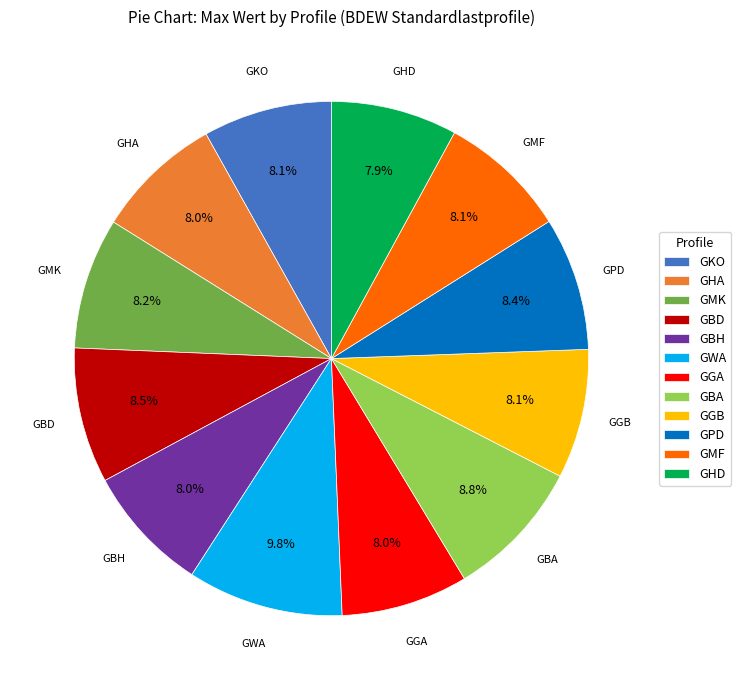

Do GMF and GKO together represent more than half of the pie?

No